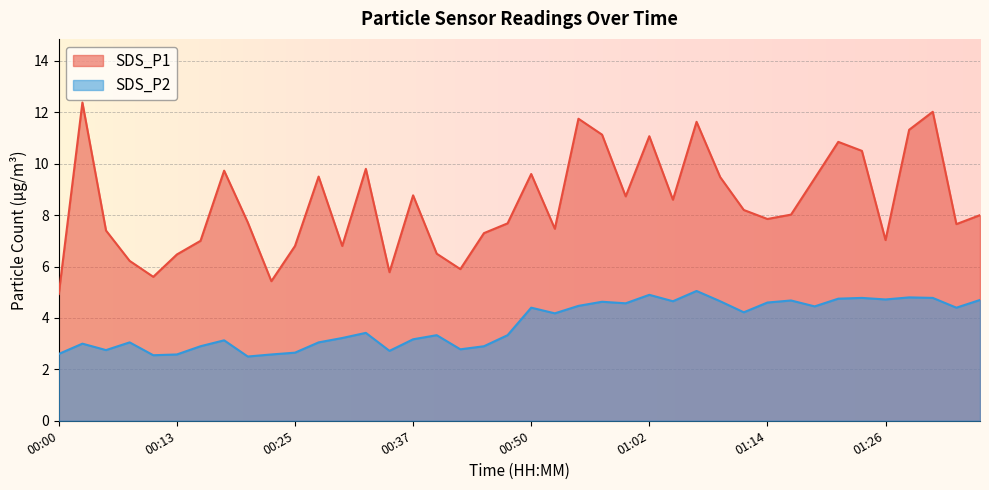

Which series has the largest total across all categories?

SDS_P1